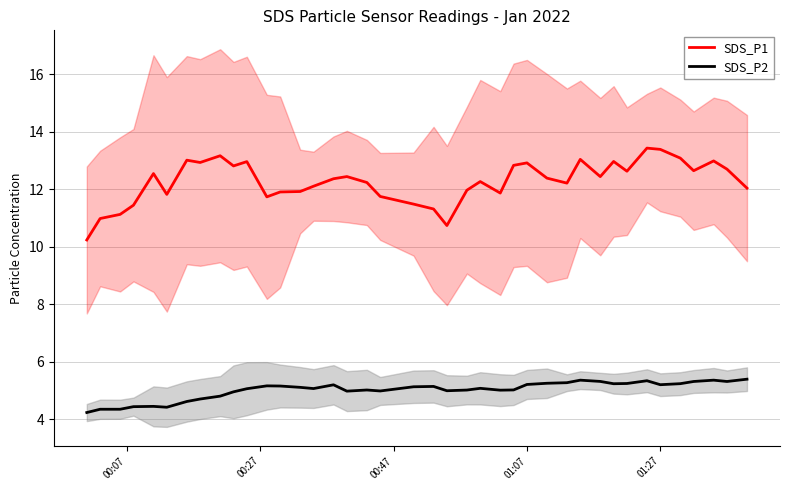

True or false: SDS_P1 and SDS_P2 intersect in this chart.

False